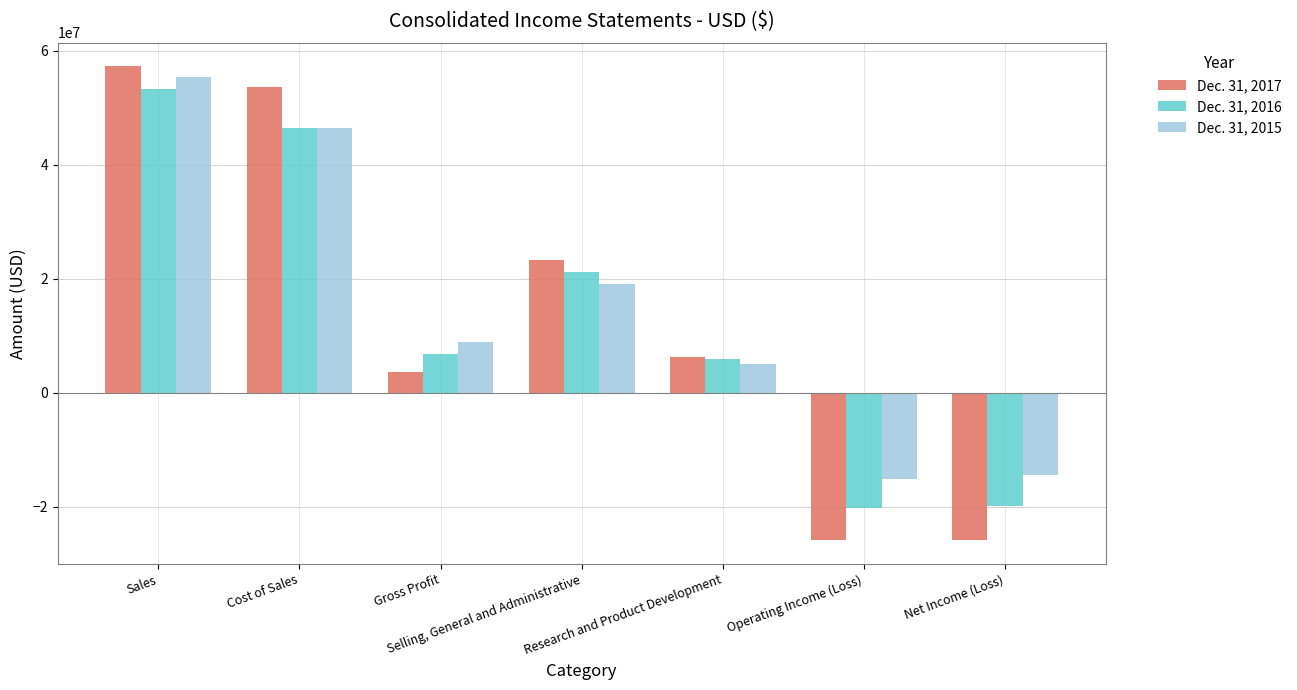

What is the label of the 4th bar from the right?

Selling, General and Administrative